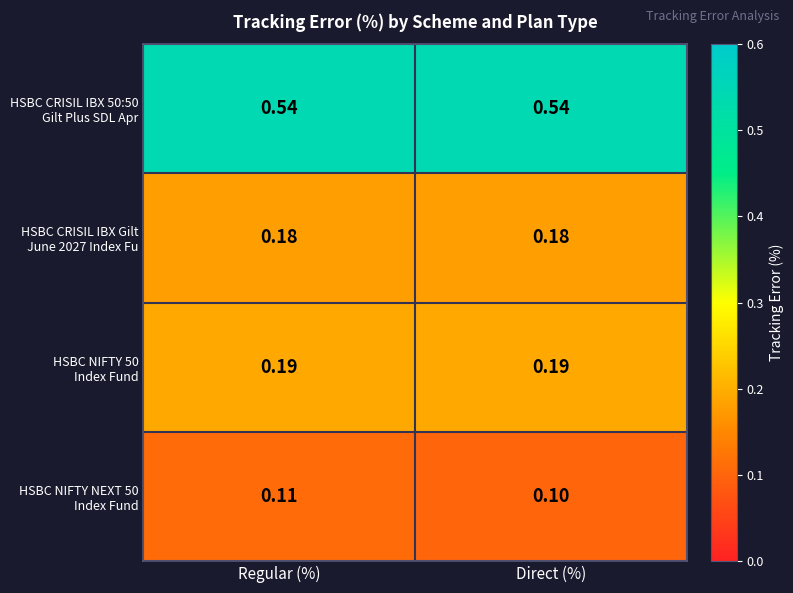

What is the spread (max minus min) of values at Direct (%)?

0.4